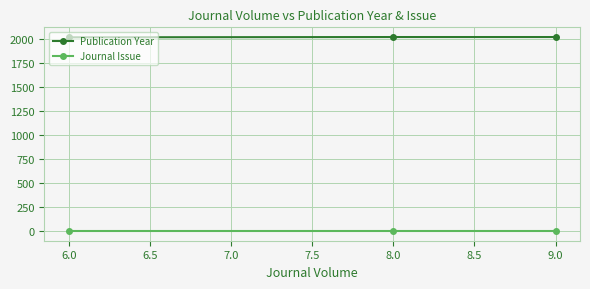

What is the maximum value shown in the chart?

2018